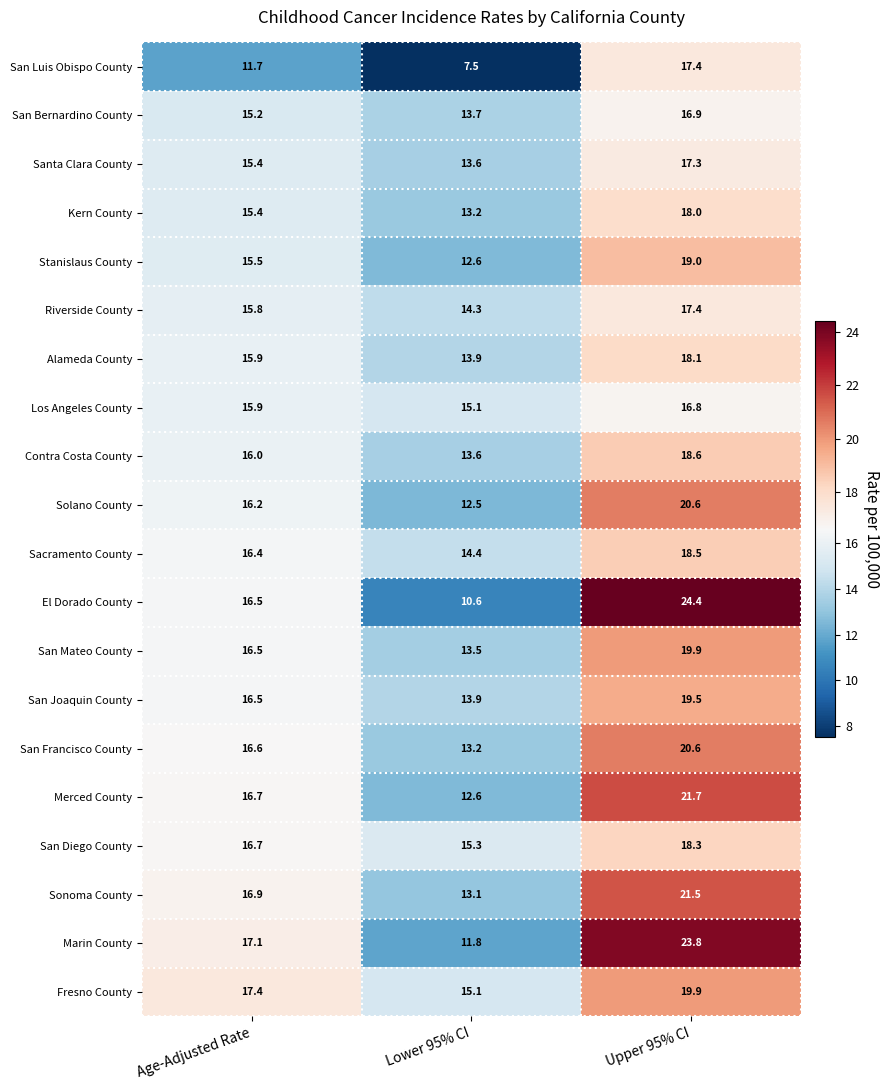

What is the difference between the maximum and second lowest values in the Contra Costa County series?

2.6